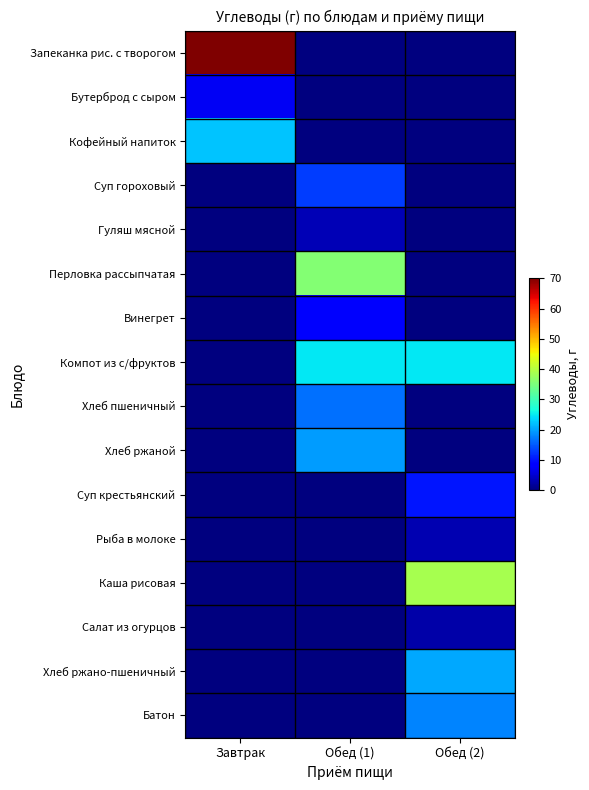

Which has a higher value, Завтрак or Обед (1)?

Завтрак